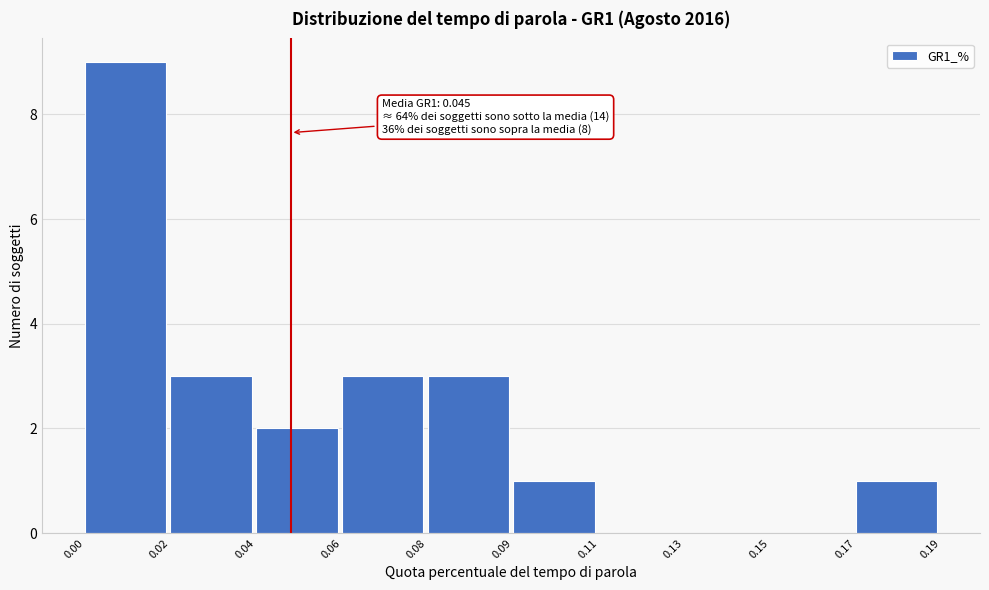

Reading left to right, list all the values displayed in this chart.

0.00=9	0.02=3	0.04=2	0.06=3	0.08=3	0.09=1	0.11=0	0.13=0	0.15=0	0.17=1